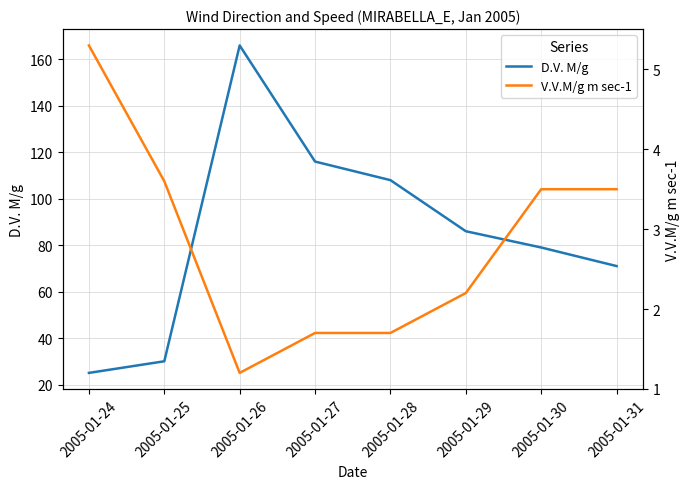

What is the value of the D.V. M/g point at the 6th from the left?

86.0